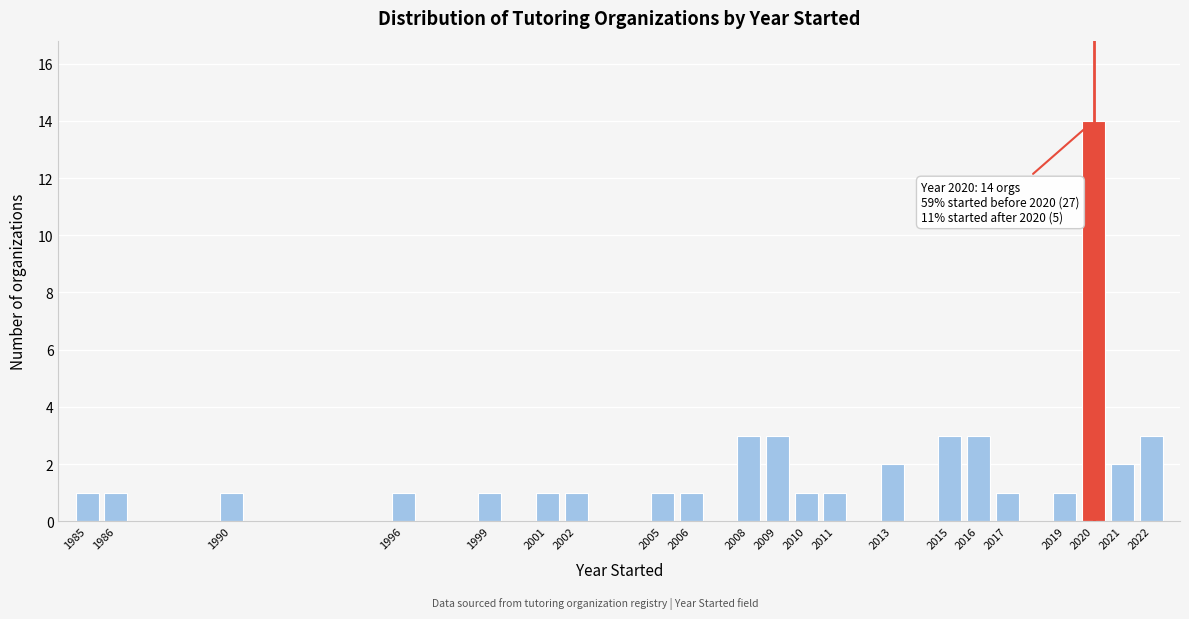

Reading left to right, extract all data points from this chart.

1985=1	1986=1	1990=1	1996=1	1999=1	2001=1	2002=1	2005=1	2006=1	2008=3	2009=3	2010=1	2011=1	2013=2	2015=3	2016=3	2017=1	2019=1	2020=14	2021=2	2022=3